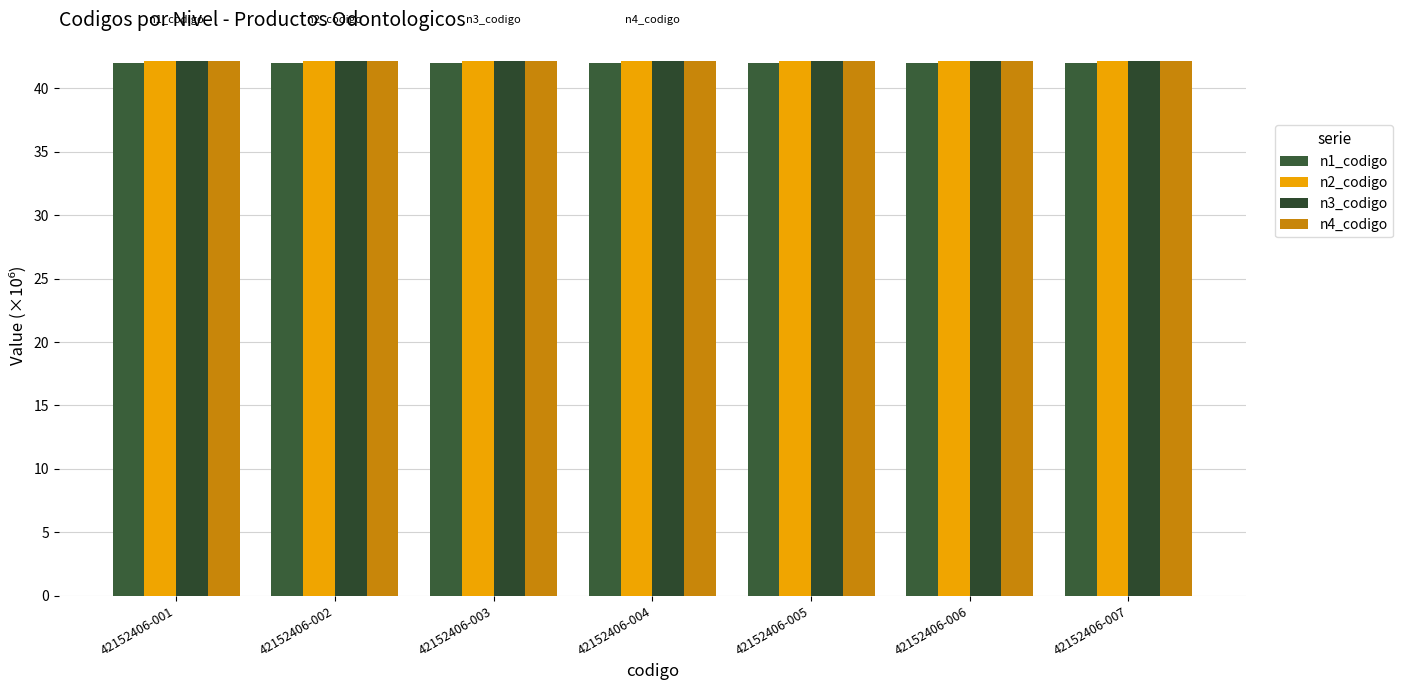

Between 42152406-005 and 42152406-007, which series saw the biggest shift?

n1_codigo